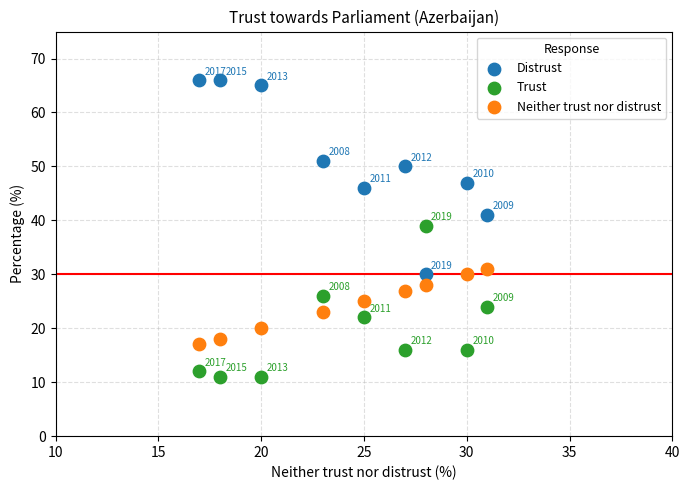

Which series has the largest Y range (max minus min)?

Distrust